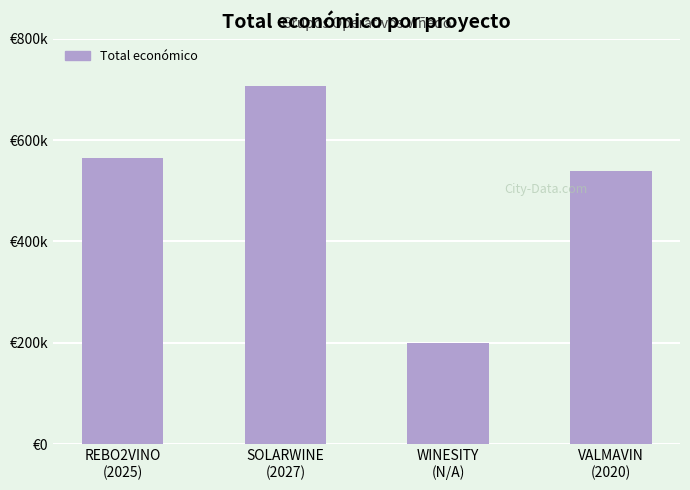

Does the chart contain any negative values?

No